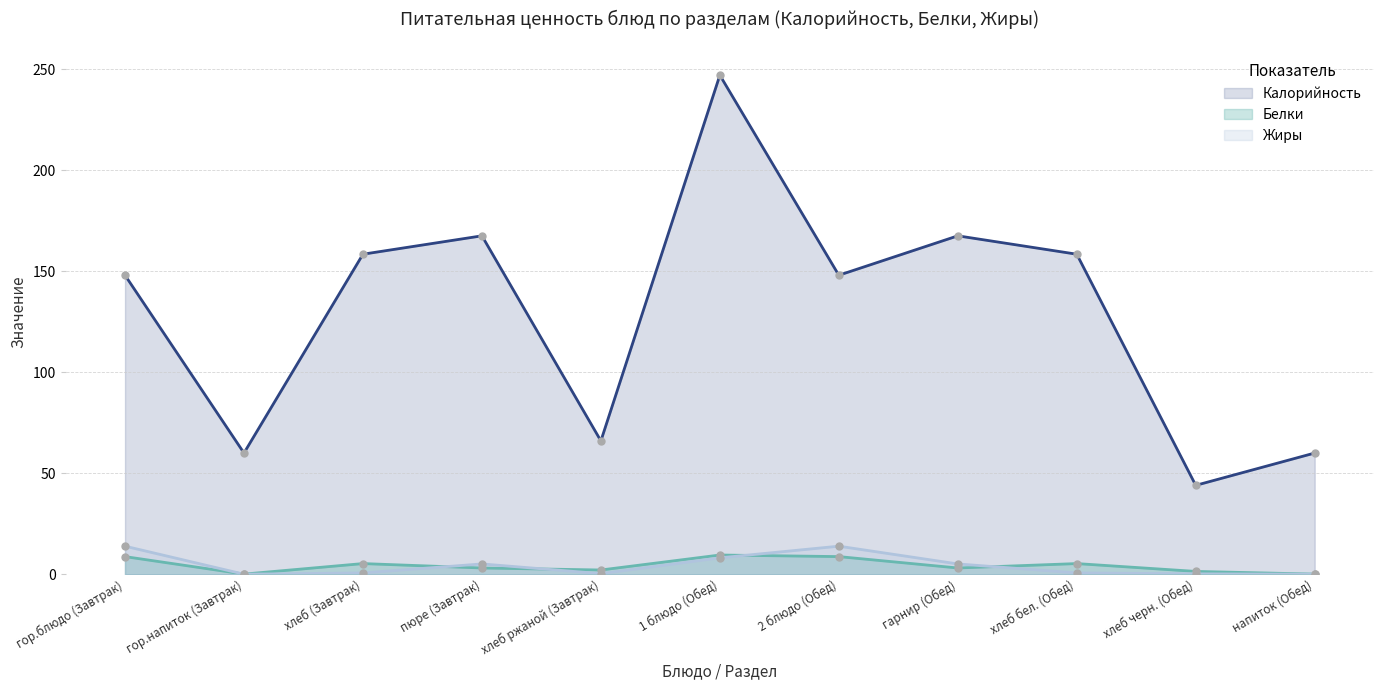

How many interior local valleys does the Калорийность series have?

4